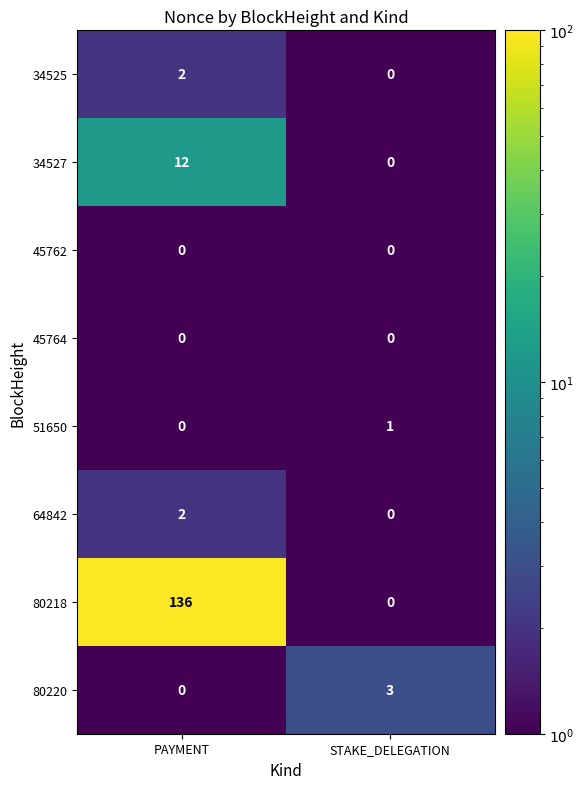

How many values in the 51650 series are below 1?

1